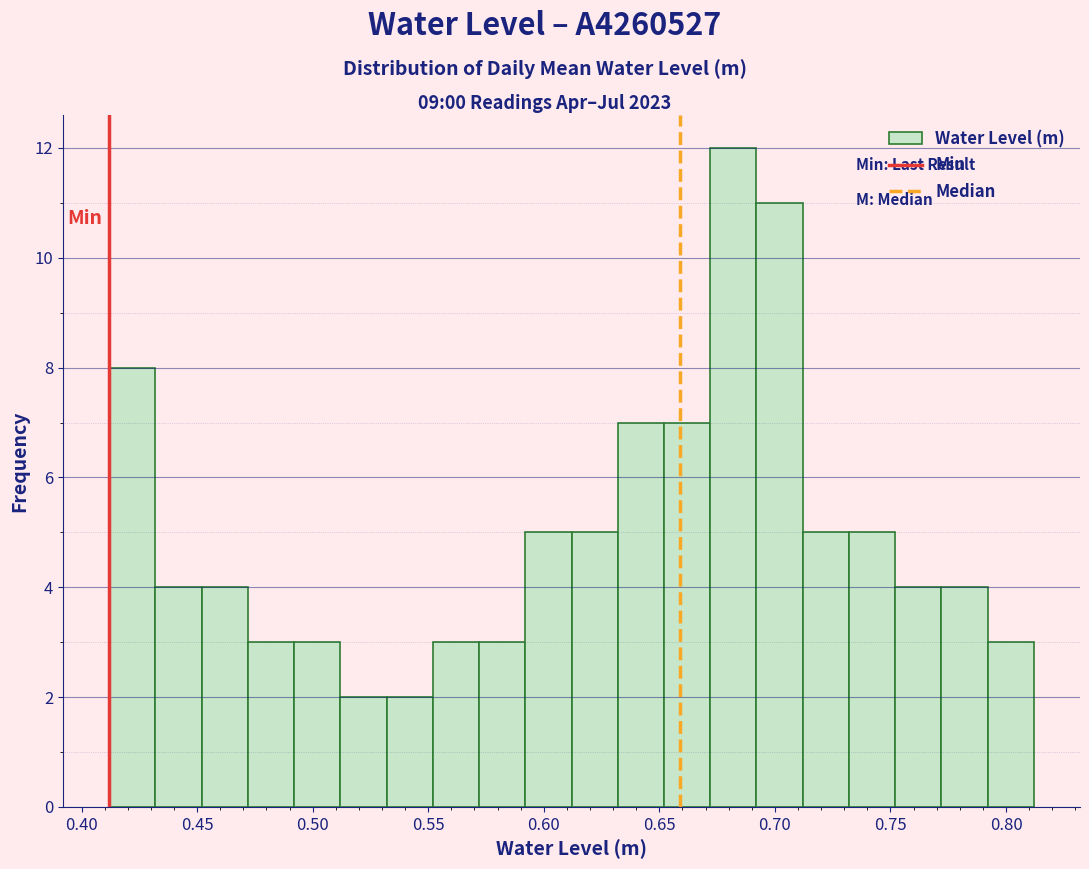

Reading left to right, transcribe this chart: for each bar, give the range it covers on the x-axis and its height. Neither the bar edges nor the heights are printed on the chart, so give them approximately, as read against the axes.

0.412 to 0.432: 8
0.432 to 0.452: 4
0.452 to 0.472: 4
0.472 to 0.492: 3
0.492 to 0.512: 3
0.512 to 0.532: 2
0.532 to 0.552: 2
0.552 to 0.572: 3
0.572 to 0.592: 3
0.592 to 0.612: 5
0.612 to 0.632: 5
0.632 to 0.652: 7
0.652 to 0.672: 7
0.672 to 0.692: 12
0.692 to 0.712: 11
0.712 to 0.732: 5
0.732 to 0.752: 5
0.752 to 0.772: 4
0.772 to 0.792: 4
0.792 to 0.812: 3